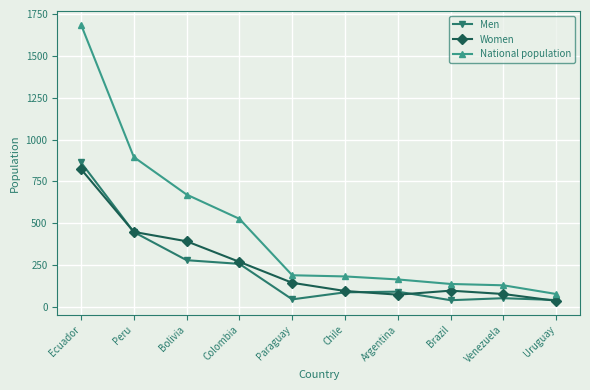

True or false: National population and Women intersect in this chart.

False